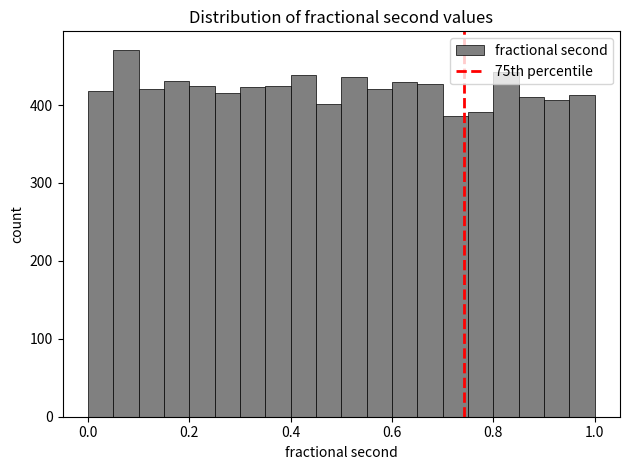

Read against the x-axis, roughly where is the centre of the tallest bar?

0.08